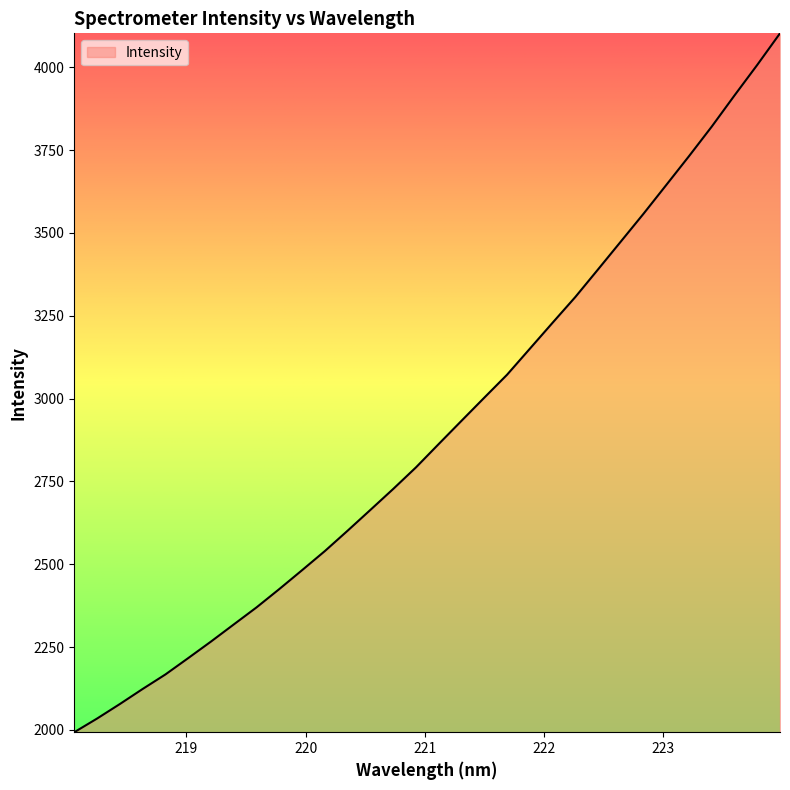

What is the smallest value displayed?

1993.0